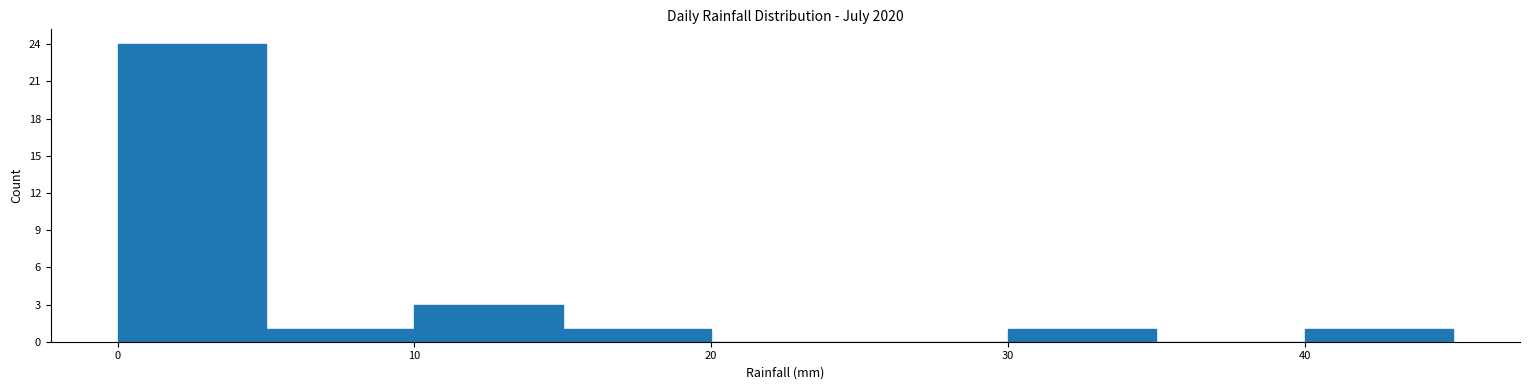

Which range on the x-axis has the tallest bar?

0 to 5